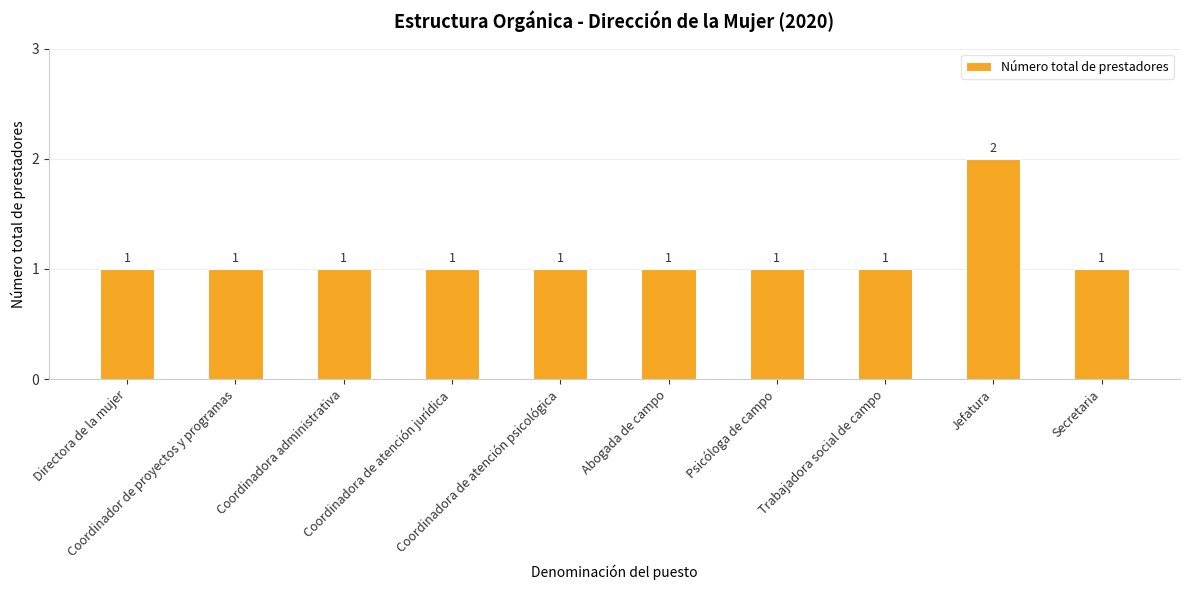

How many distinct data groups are displayed?

1